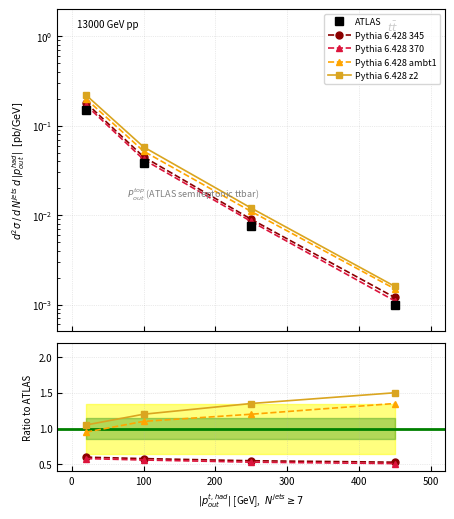

What are all the series names shown in the legend?

ATLAS, Pythia 6.428 345, Pythia 6.428 370, Pythia 6.428 ambt1, Pythia 6.428 z2